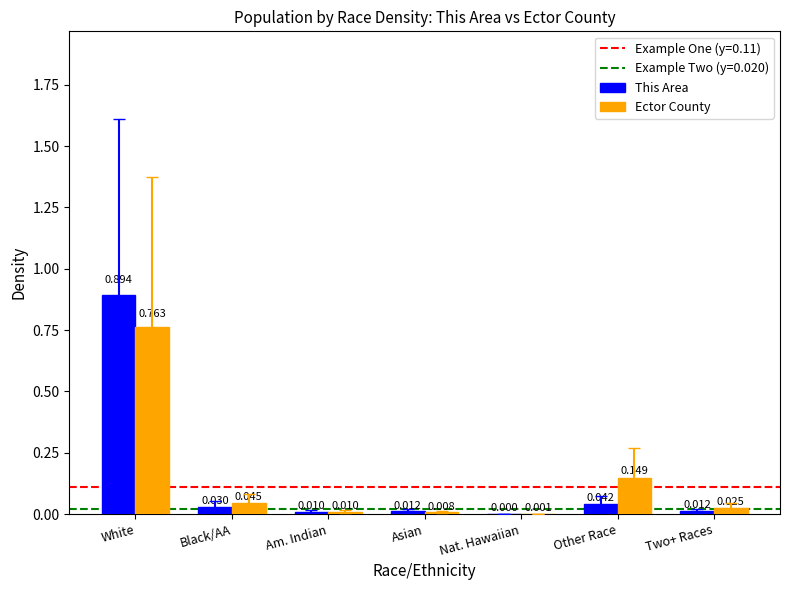

Between Asian and Two+ Races, which series saw the biggest shift?

Ector County